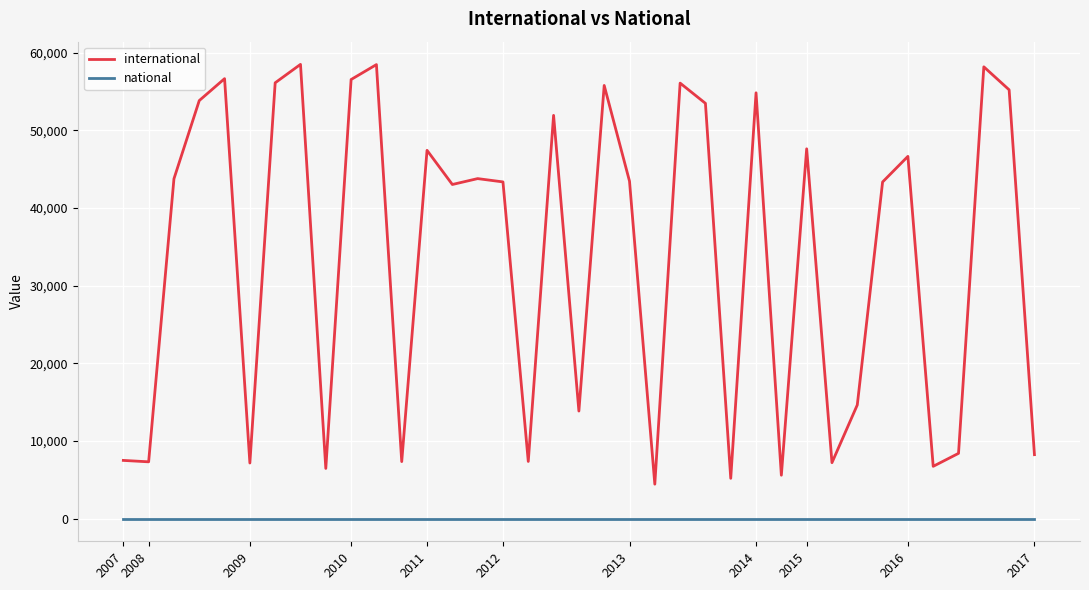

At how many categories does at least one series exceed 50259?

13